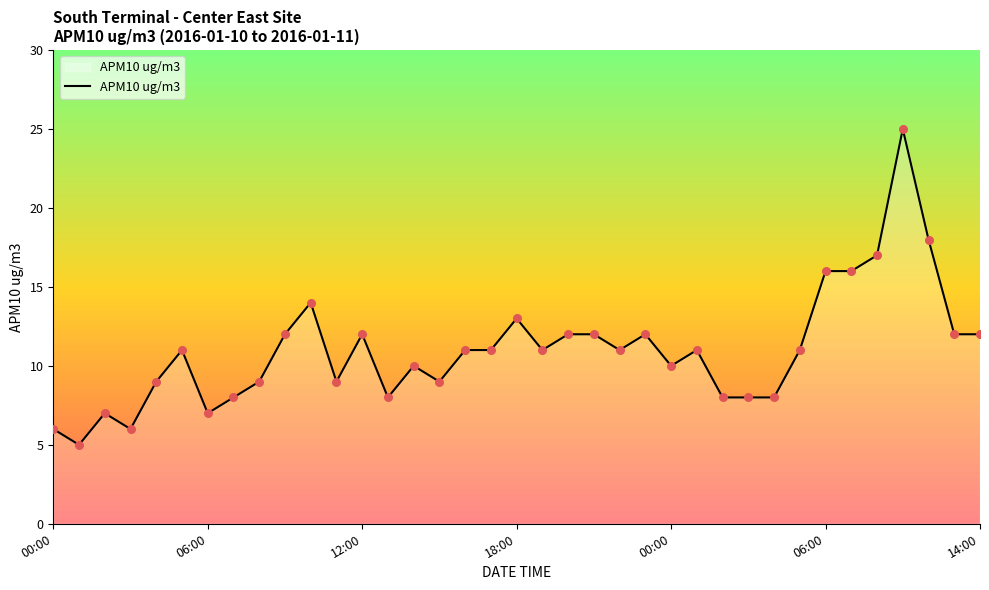

What is the difference between the maximum and minimum values?

20